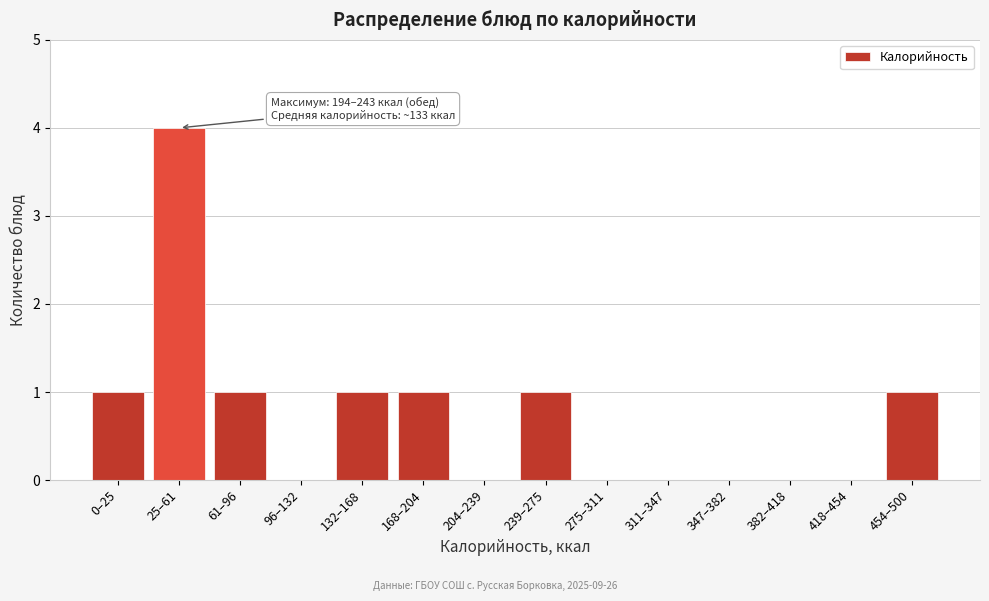

Reading left to right, transcribe all the data shown in this chart.

0–25=1	25–61=4	61–96=1	96–132=0	132–168=1	168–204=1	204–239=0	239–275=1	275–311=0	311–347=0	347–382=0	382–418=0	418–454=0	454–500=1